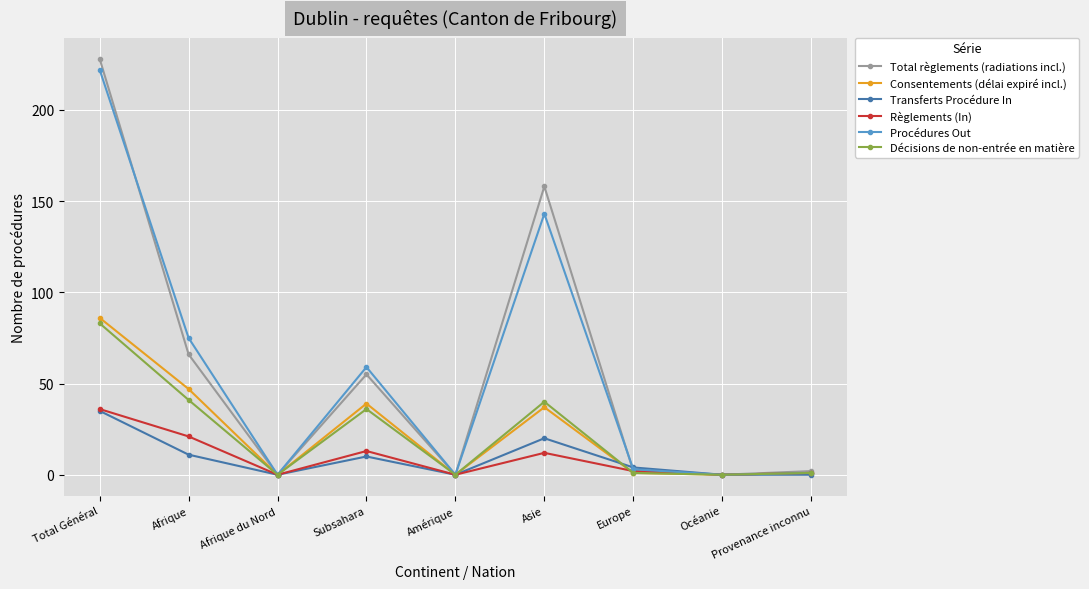

What is the approximate value of Consentements (délai expiré incl.) at Total Général?

86